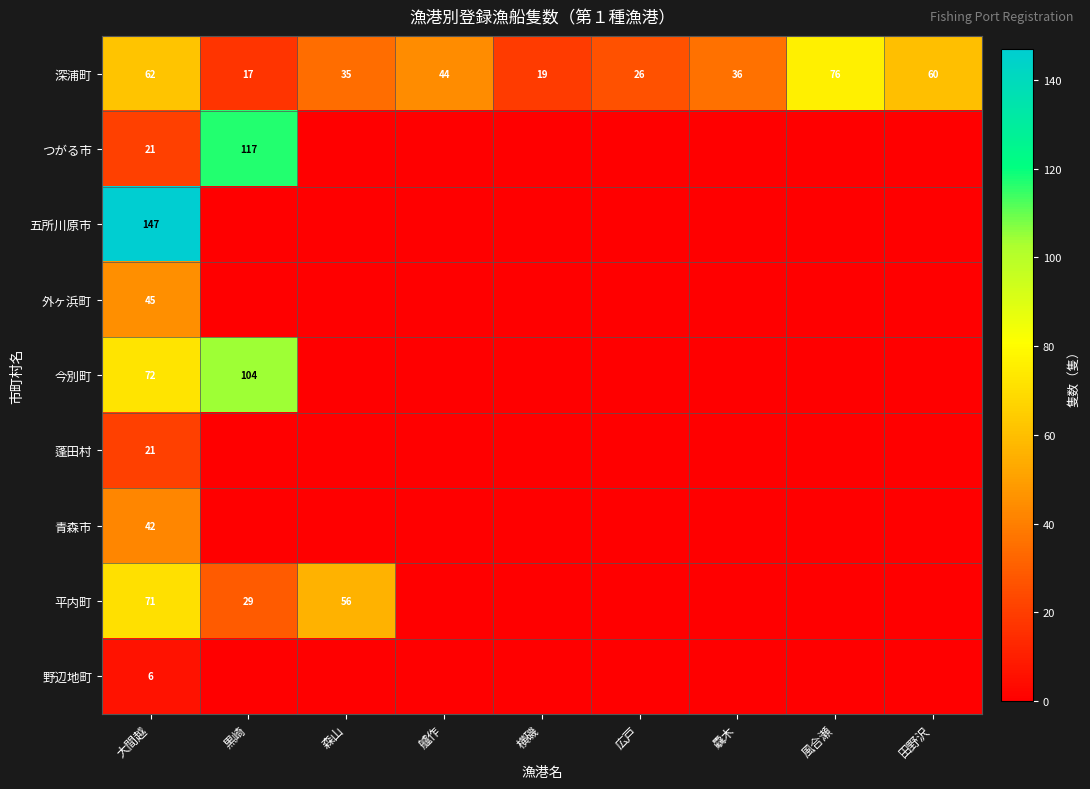

Which category has the highest value across all series?

大間越